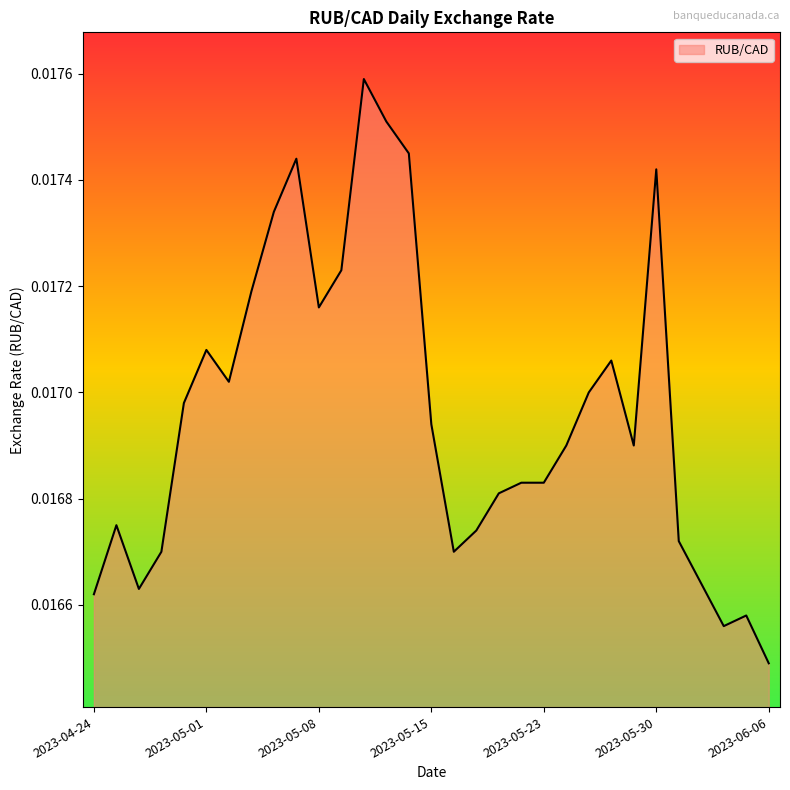

Is this an area chart (filled region under the line)?

Yes